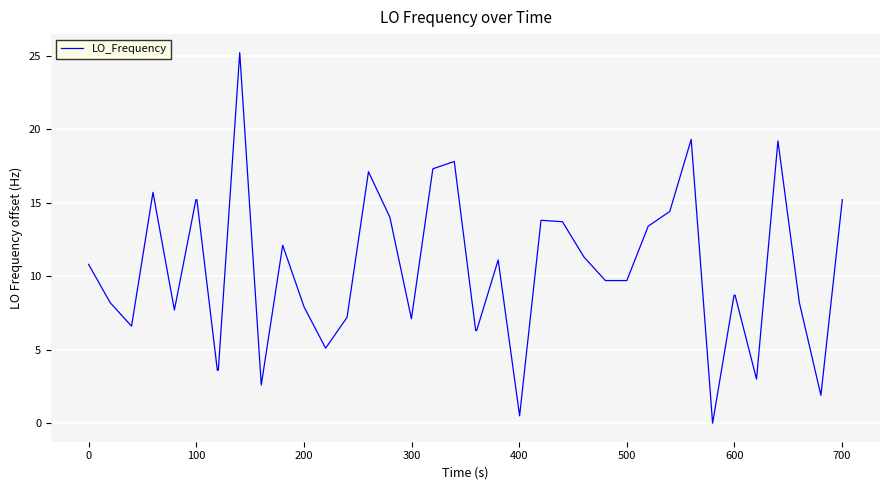

What is the difference between the maximum and minimum values?

25.2